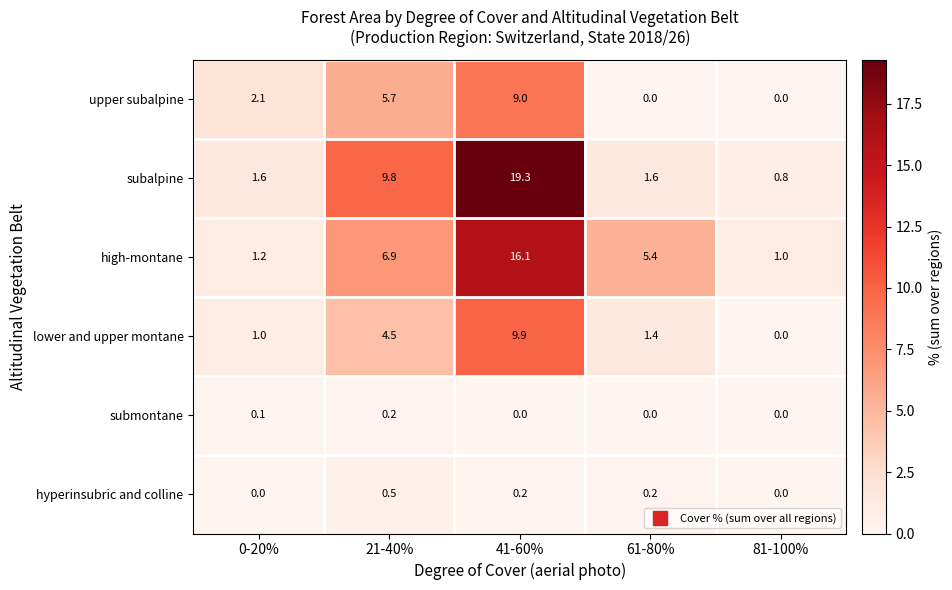

Rank the series by their maximum value, from lowest to highest.

submontane, hyperinsubric and colline, upper subalpine, lower and upper montane, high-montane, subalpine